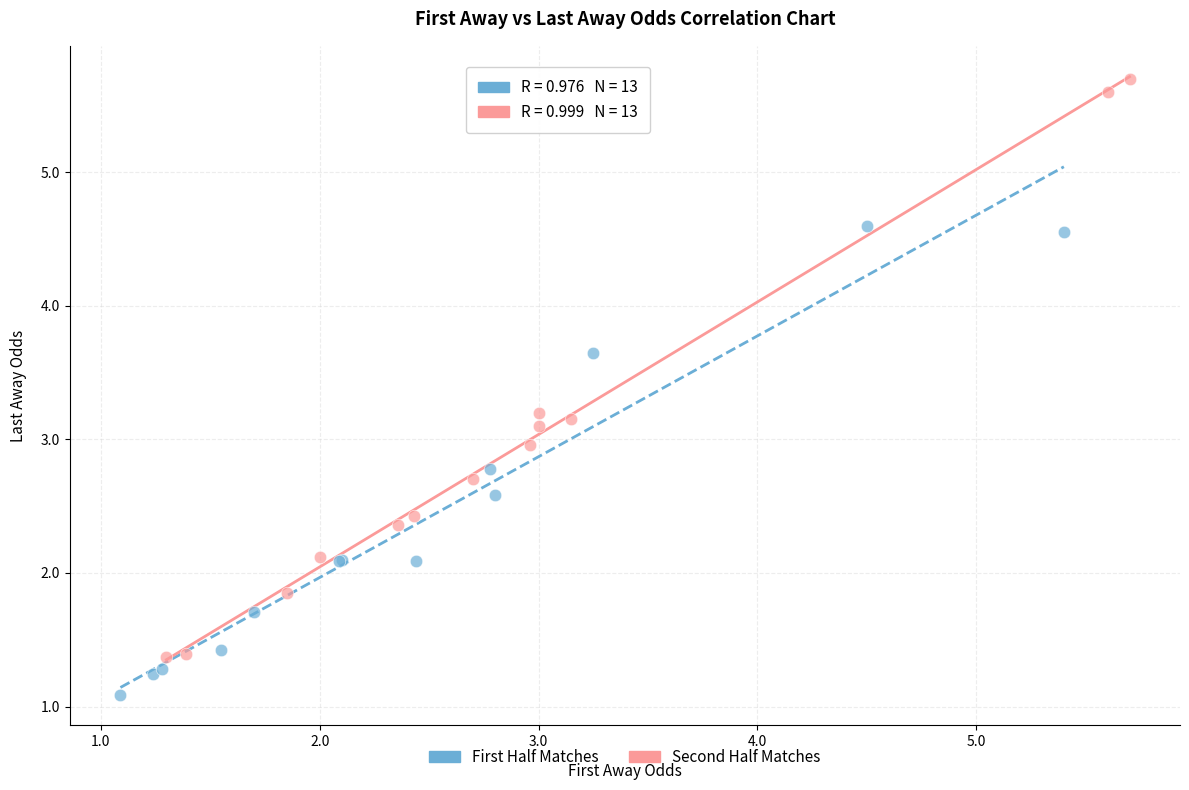

What are all the series names shown in the legend?

First Half Matches, Second Half Matches